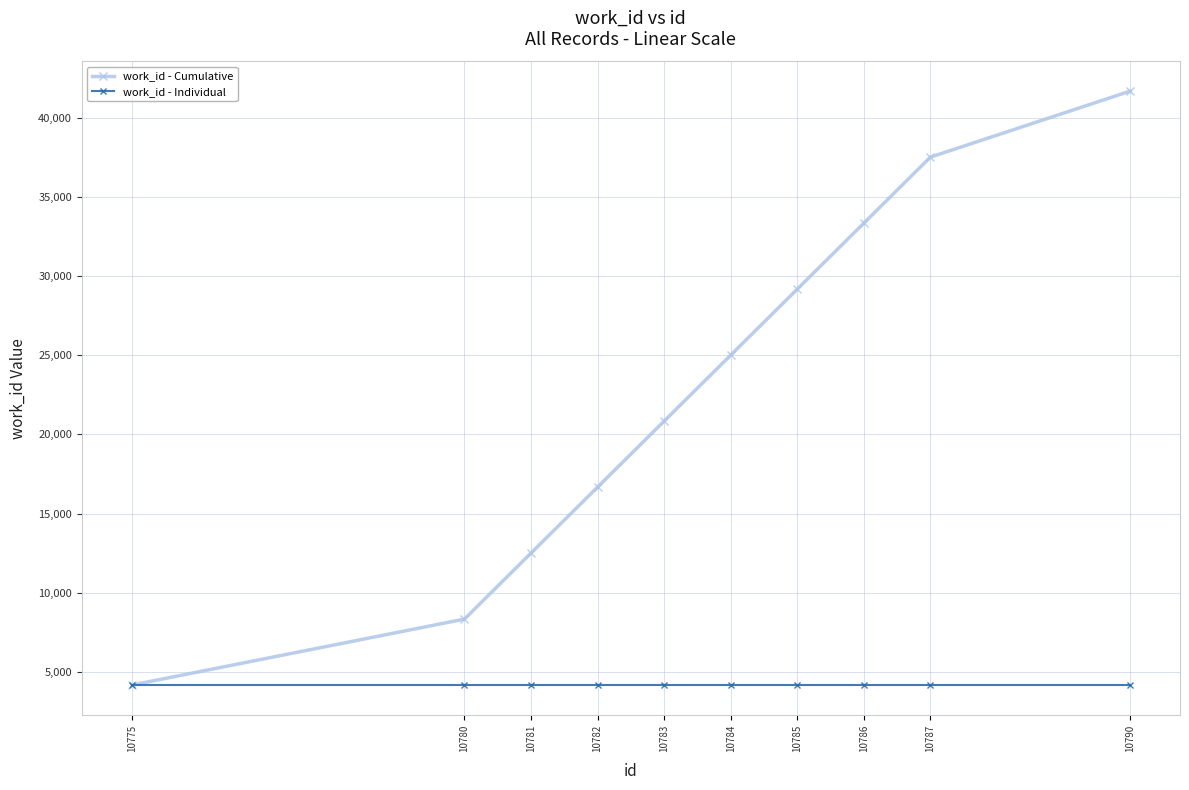

What is the value of the work_id - Individual point at the 2nd from the left?

4167